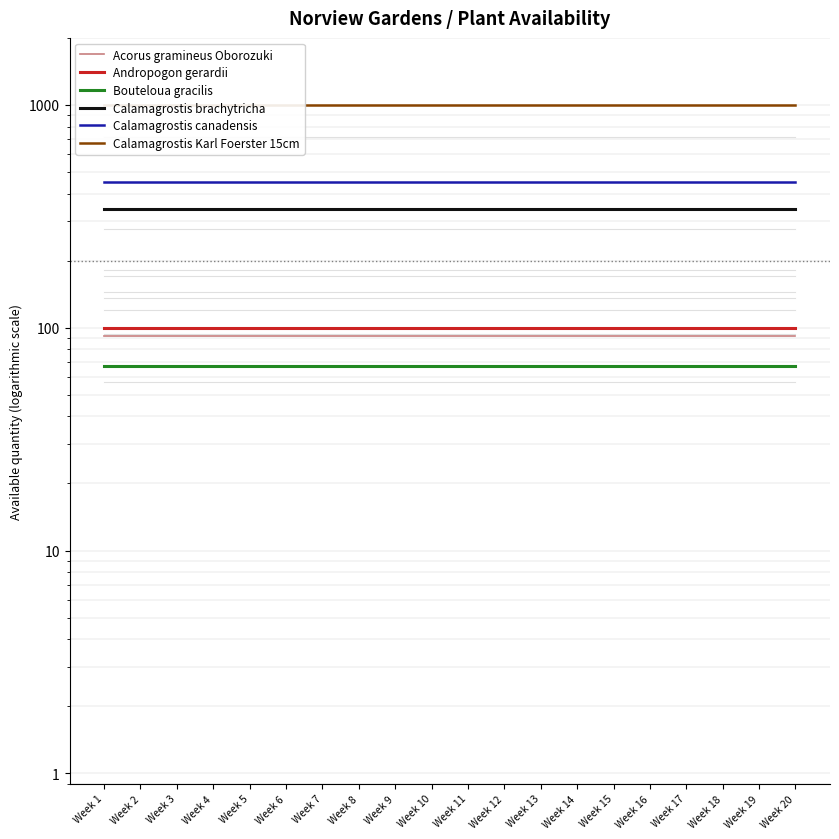

What is the sum of all Andropogon gerardii values?

2000.0